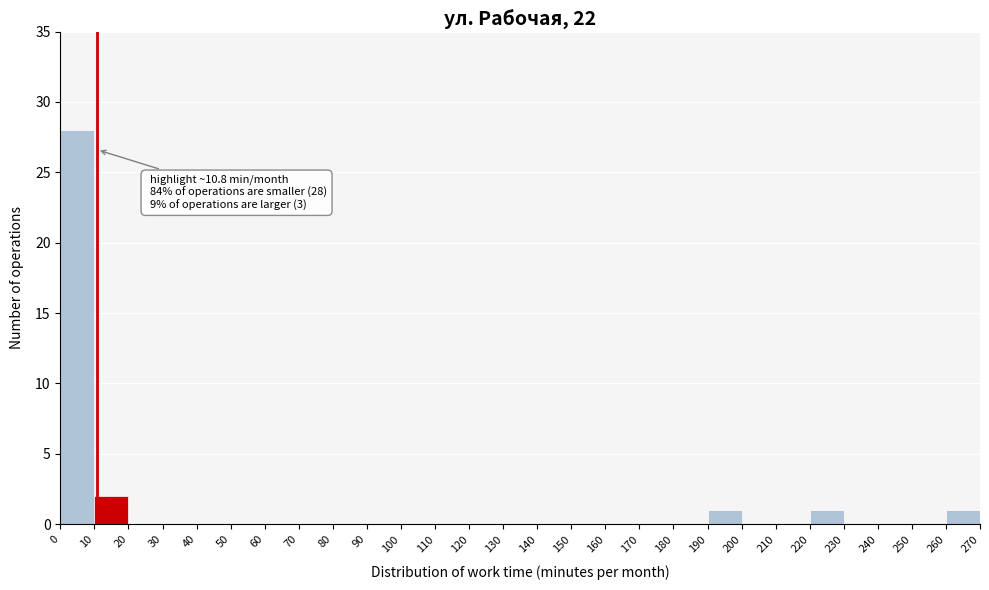

Which range on the x-axis has the tallest bar?

0 to 10